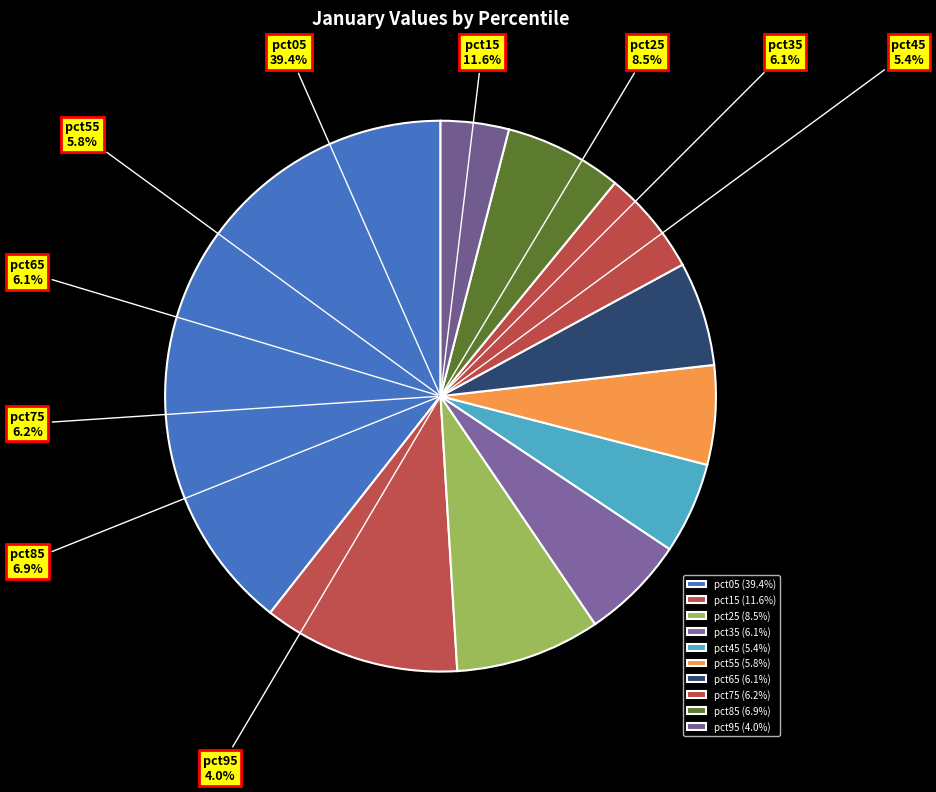

Between pct35 and pct05, which is larger?

pct05